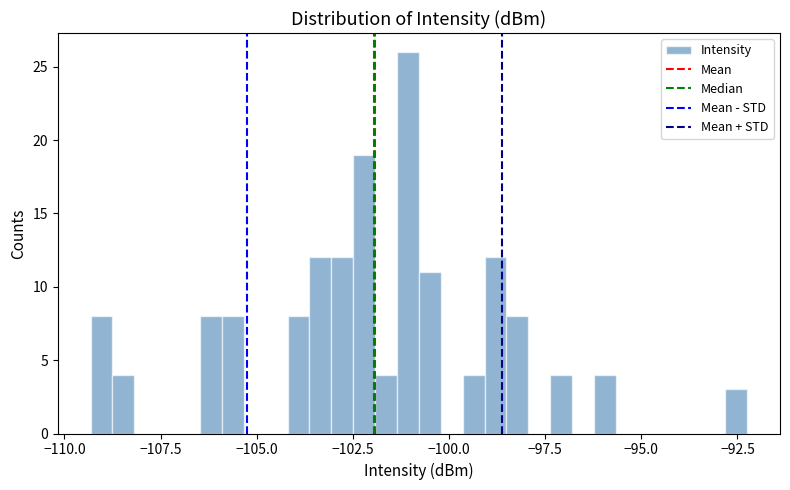

Around what value on the x-axis is the tallest bar? Give the approximate position of its centre, as read against the axis.

-101.0